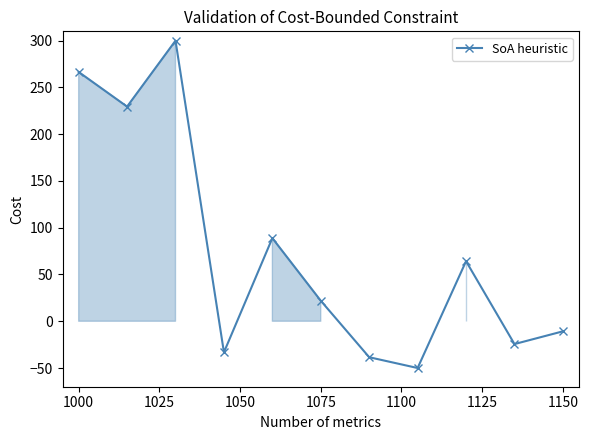

What is the difference between the second highest and second lowest values?

305.0